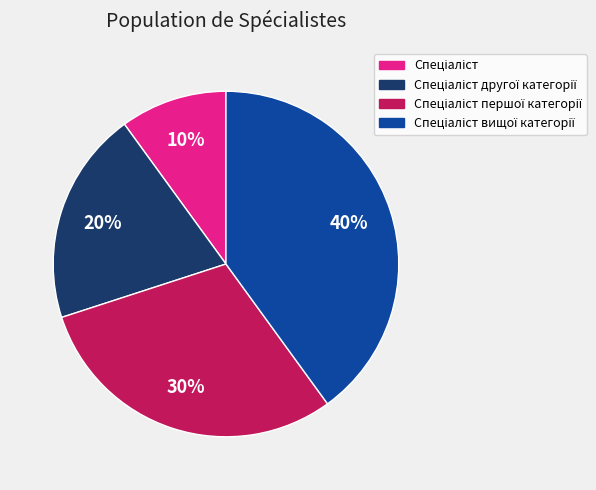

To the nearest percent, what is the difference between the largest and smallest slice percentages?

30%